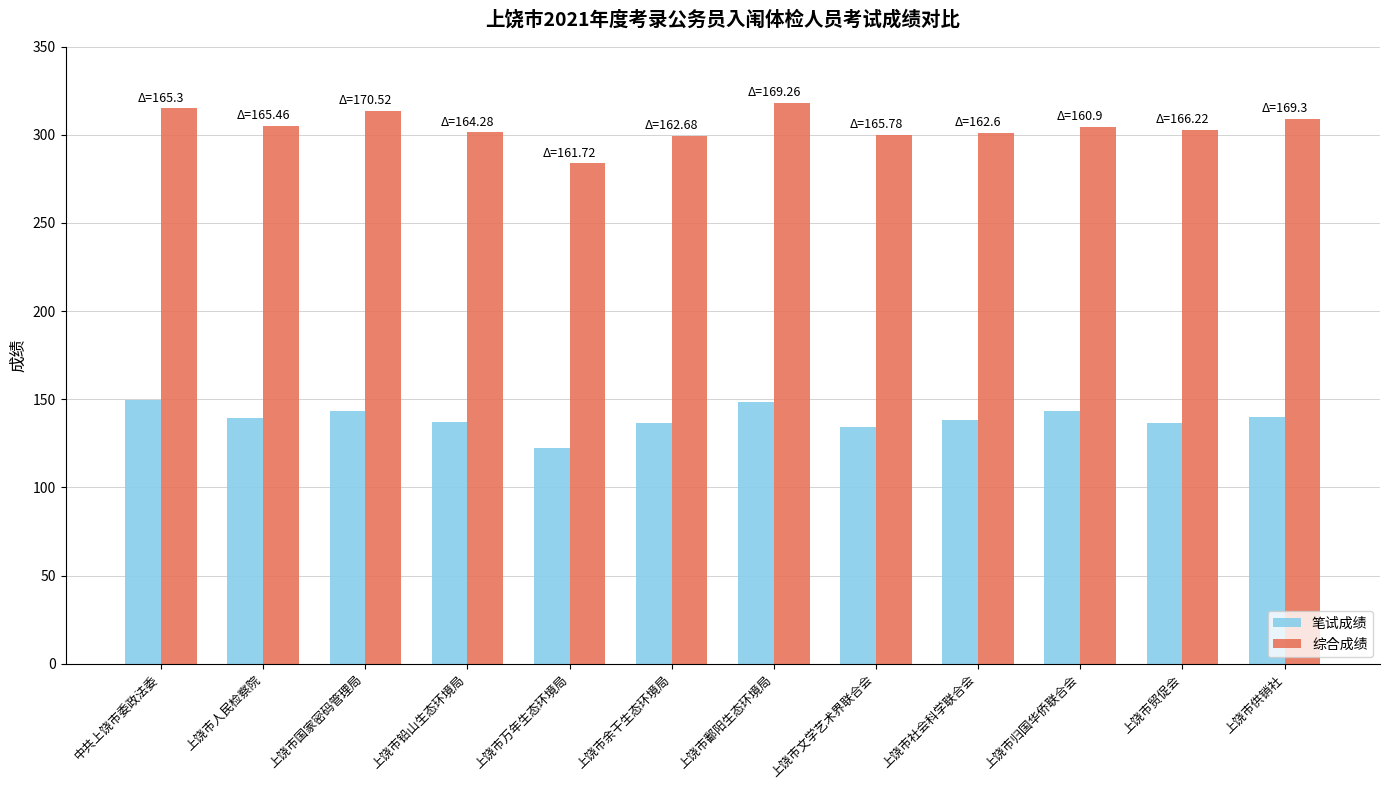

What is the label of the 5th bar from the left?

上饶市万年生态环境局